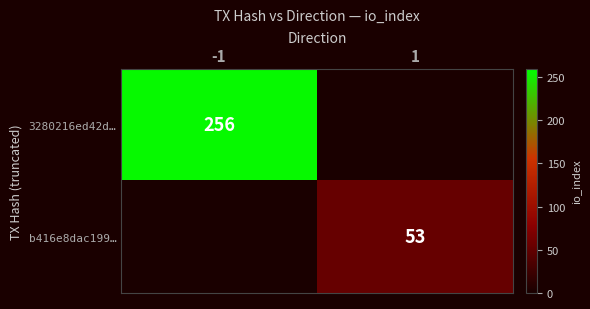

Is the value of b416e8dac199… at 1 greater than the value of 3280216ed42d… at -1?

No